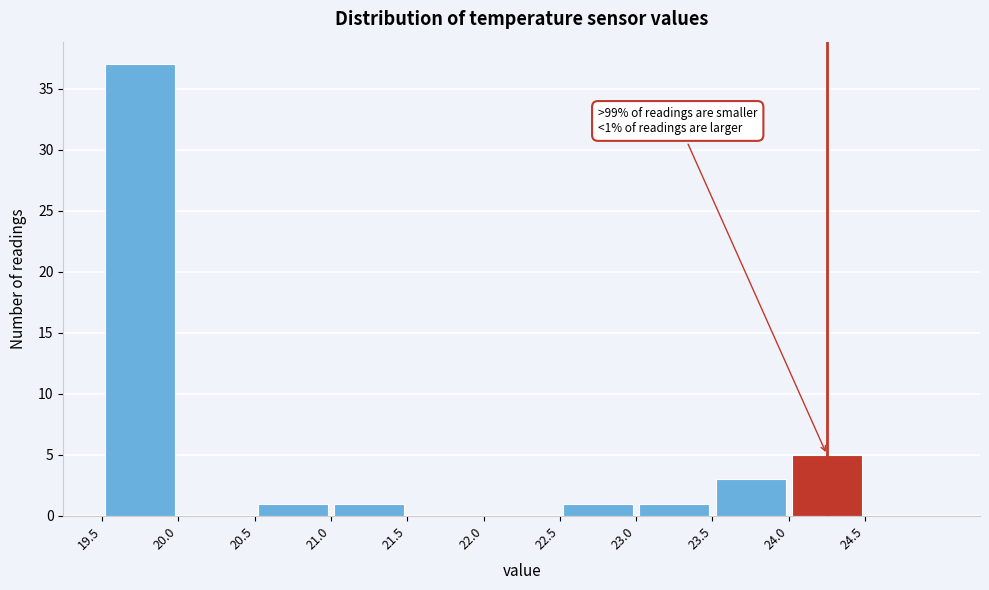

Which range on the x-axis has the tallest bar?

19.5 to 20.0